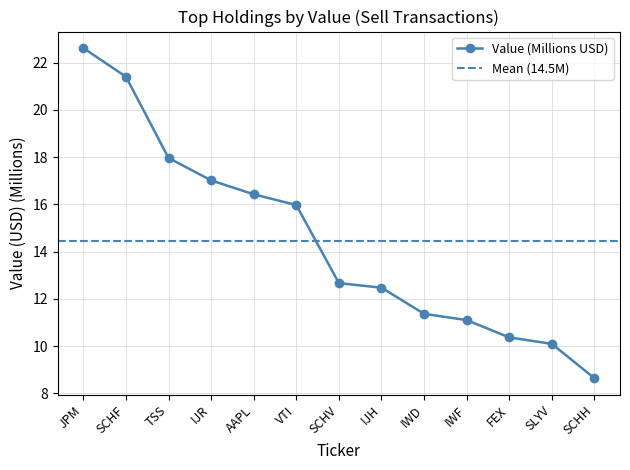

List the labels in order of value, smallest first.

SCHH, SLYV, FEX, IWF, IWD, IJH, SCHV, VTI, AAPL, IJR, TSS, SCHF, JPM